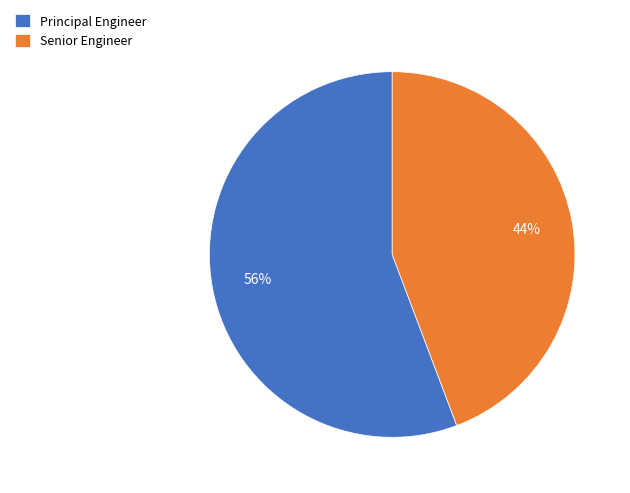

True or false: Senior Engineer accounts for 44% of the total.

True